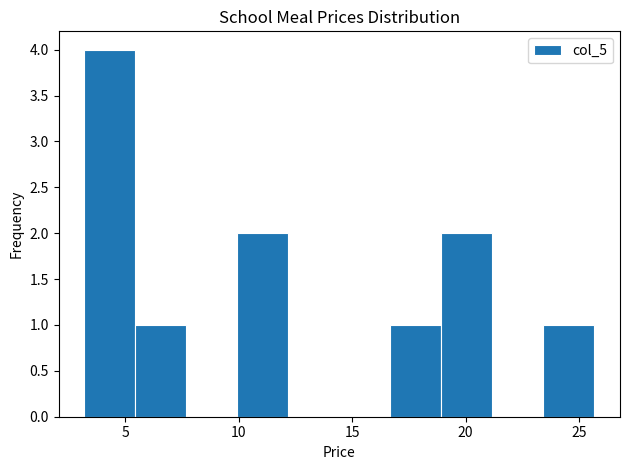

Over which range of the x-axis is the bar tallest?

3.0 to 5.5